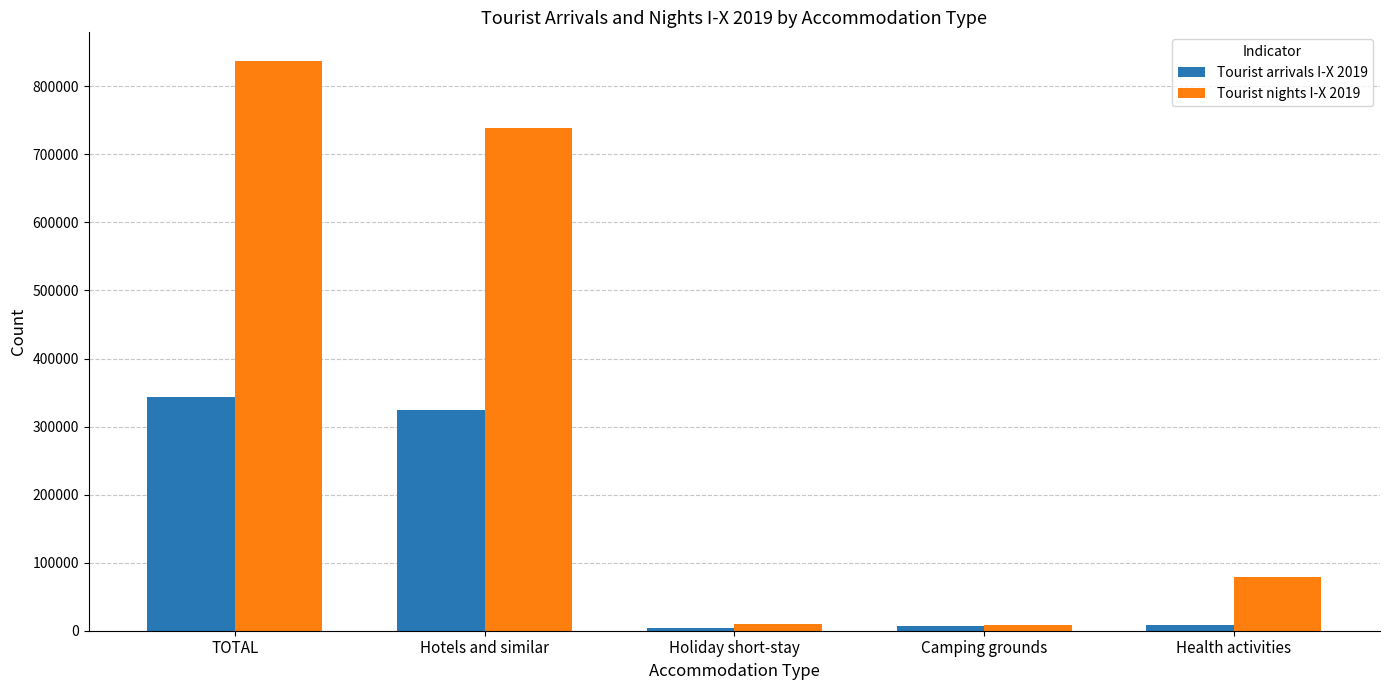

At which category does the chart reach its peak across all series?

TOTAL